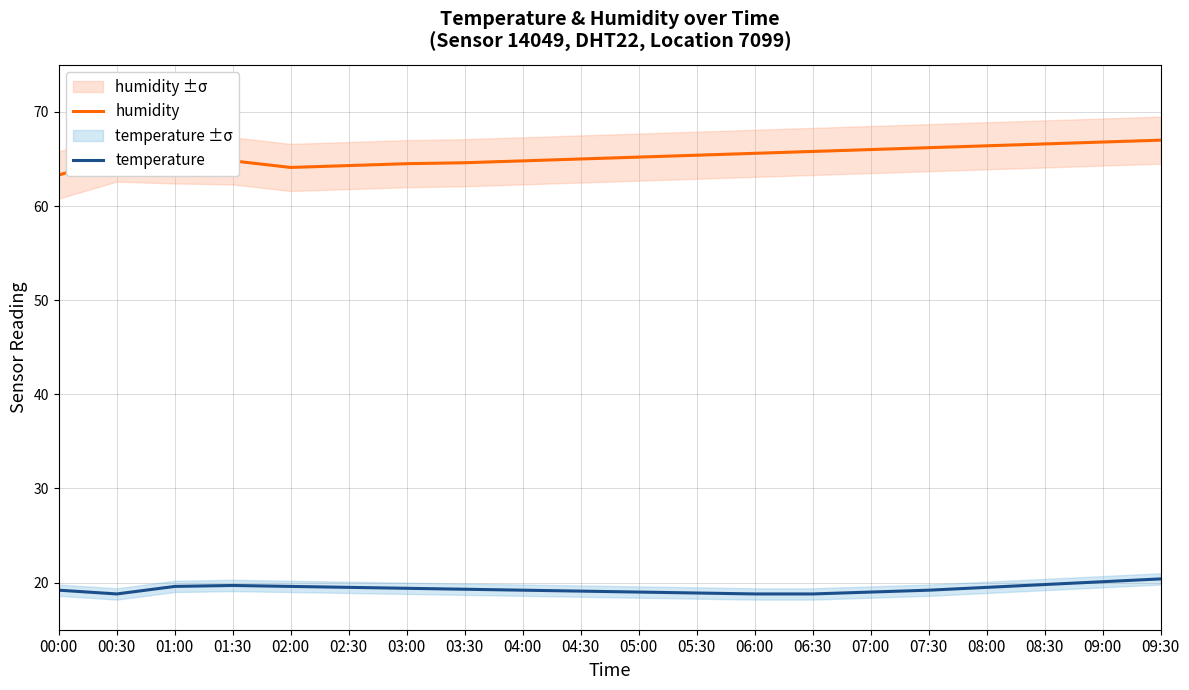

List the labels in order of temperature value, smallest first.

00:30, 06:00, 06:30, 05:30, 05:00, 07:00, 04:30, 00:00, 04:00, 07:30, 03:30, 03:00, 02:30, 08:00, 01:00, 02:00, 01:30, 08:30, 09:00, 09:30